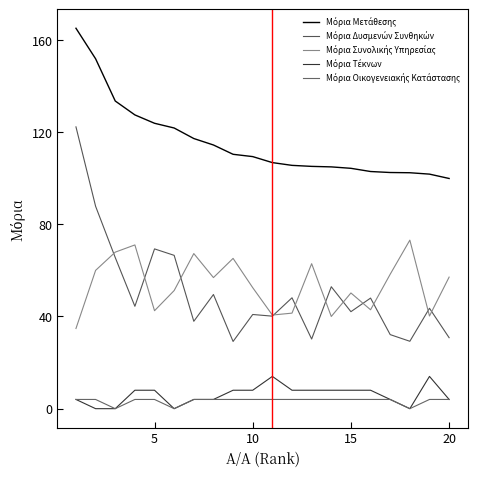

Does the chart have visible grid lines?

No